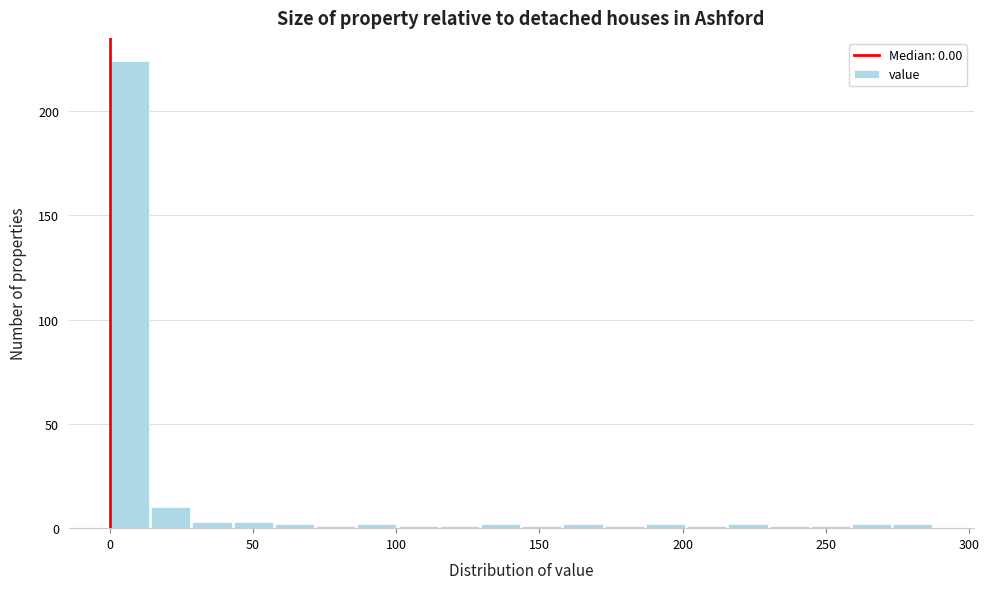

Read against the x-axis, roughly where is the centre of the tallest bar?

5